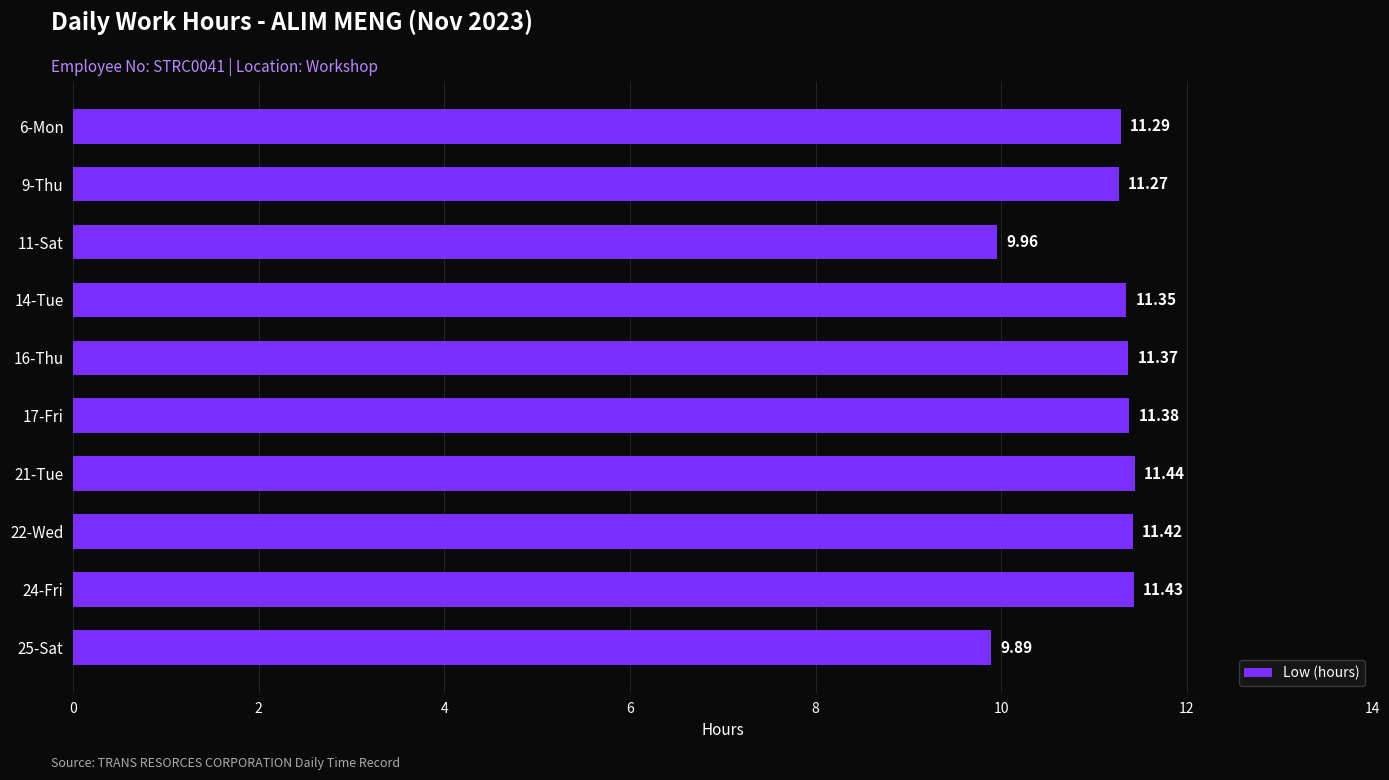

How many values exceed 11?

8